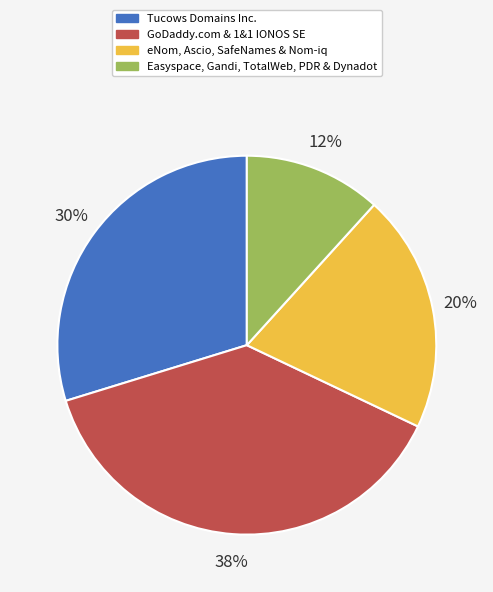

To the nearest percent, what is the average slice percentage?

25%